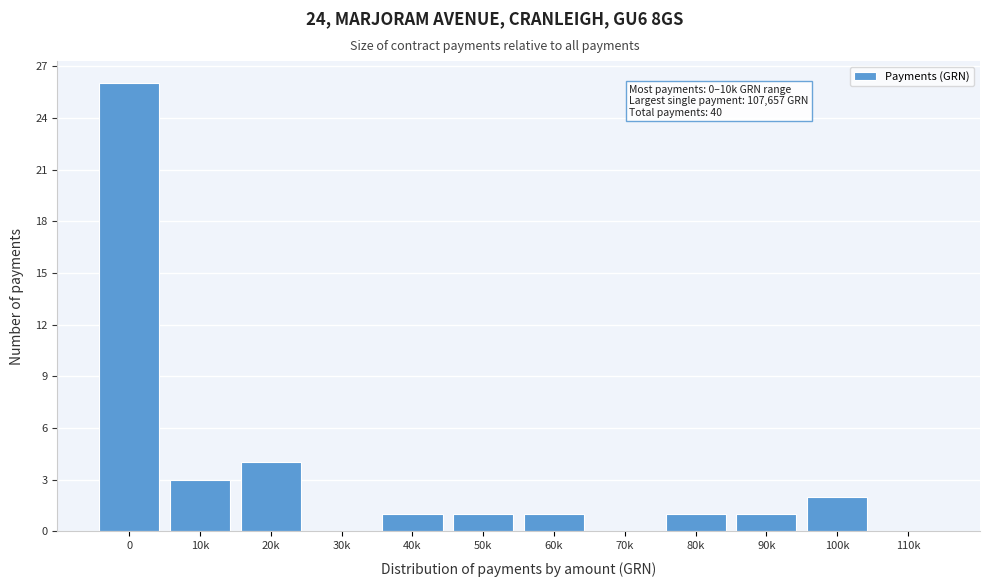

Reading left to right, list all the values displayed in this chart.

0=26	10k=3	20k=4	30k=0	40k=1	50k=1	60k=1	70k=0	80k=1	90k=1	100k=2	110k=0